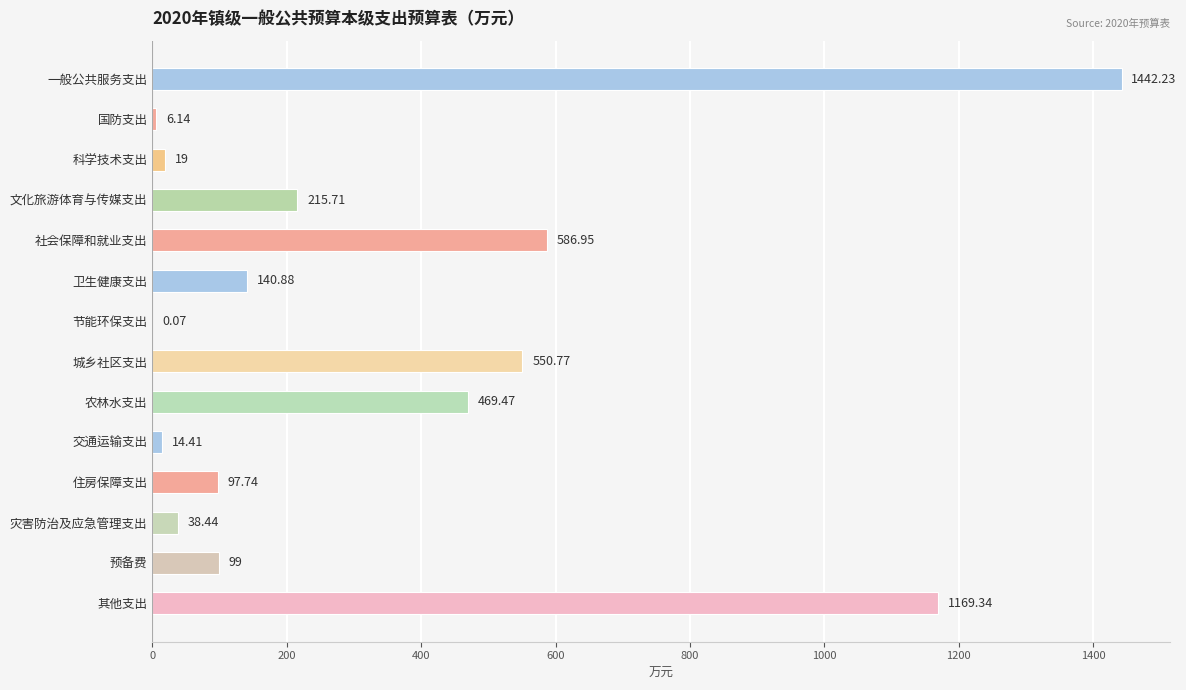

Where is the data nearest to the value 721?

社会保障和就业支出